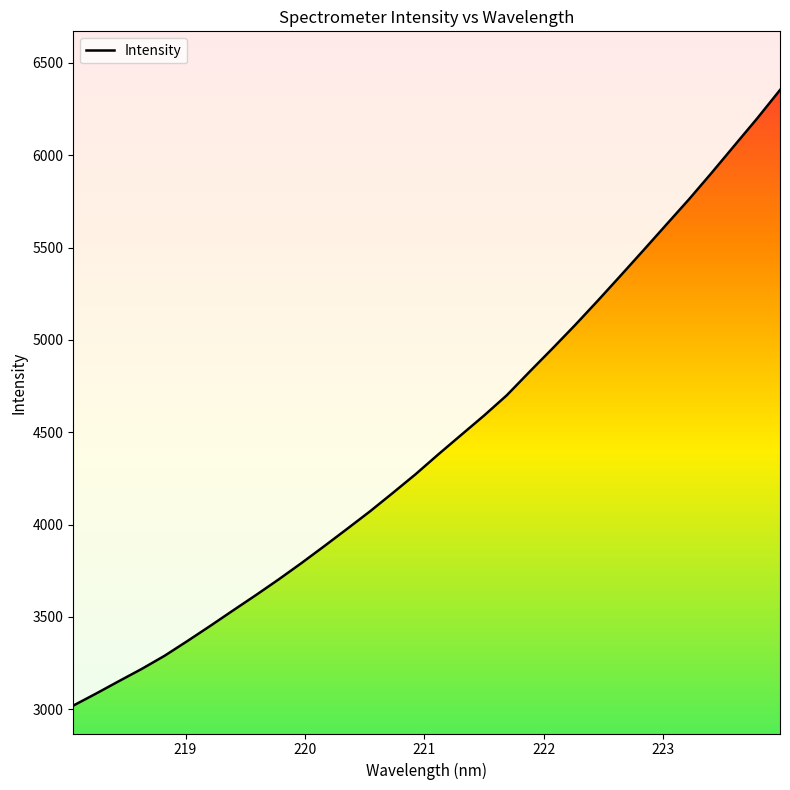

What is the sum of all values?

142556.0